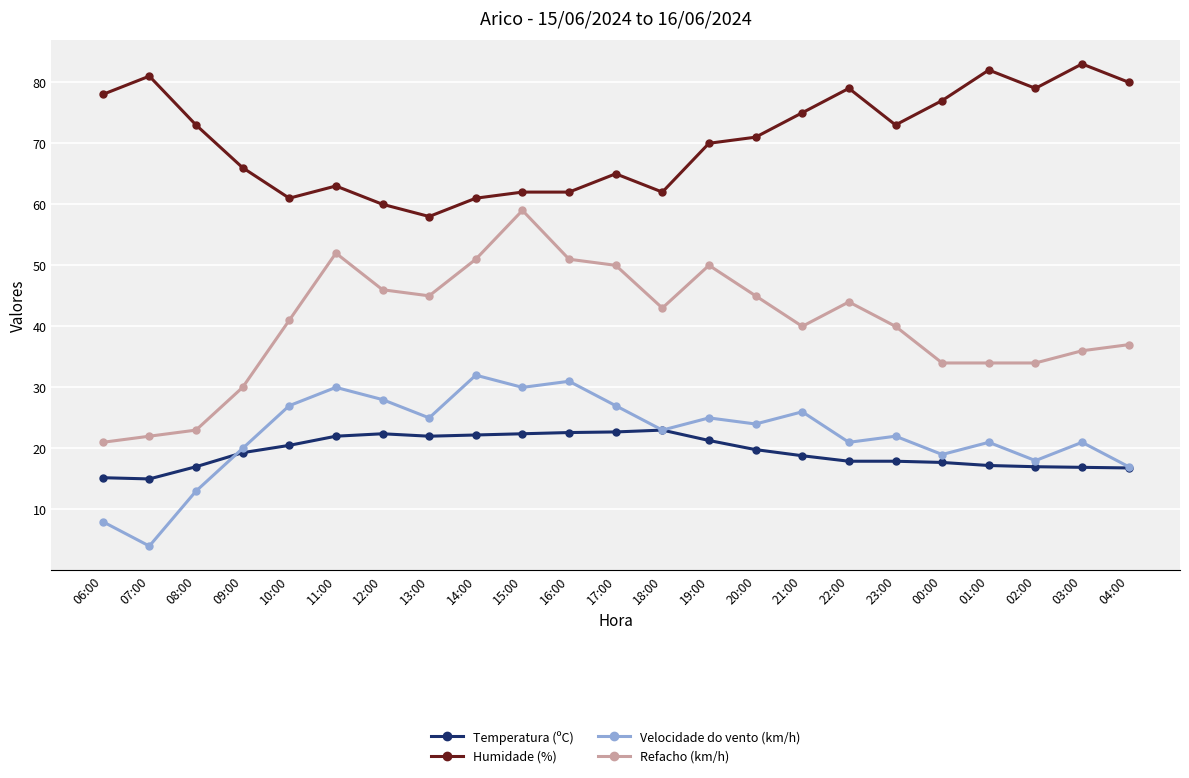

The value of Temperatura (ºC) at 06:00 is 21.6. True or false?

False